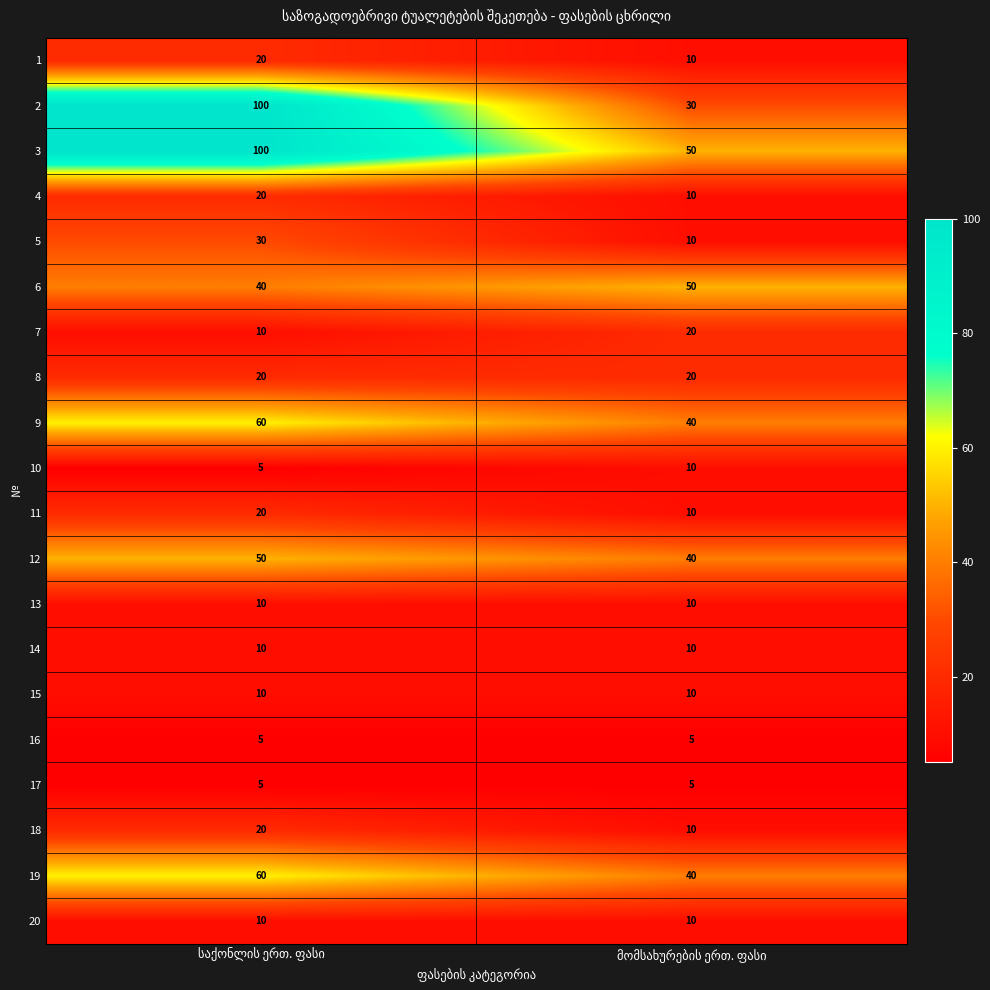

What is the minimum value for 12?

40